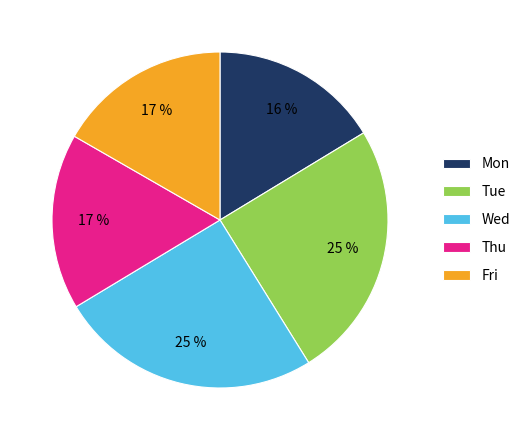

How many segments does this pie chart have?

5